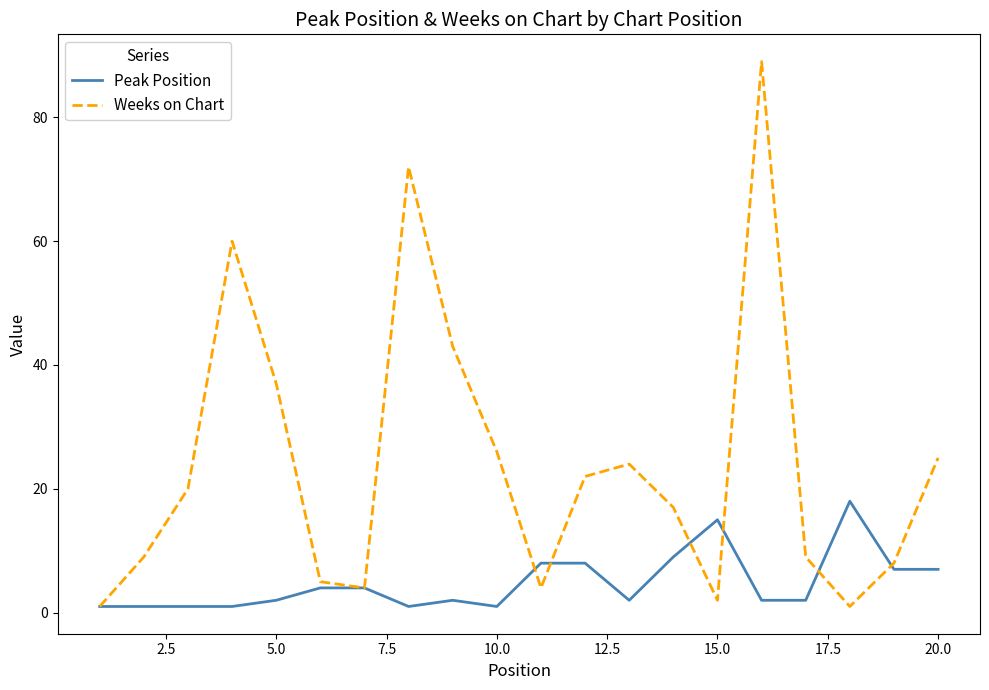

What is the maximum value shown in the chart?

89